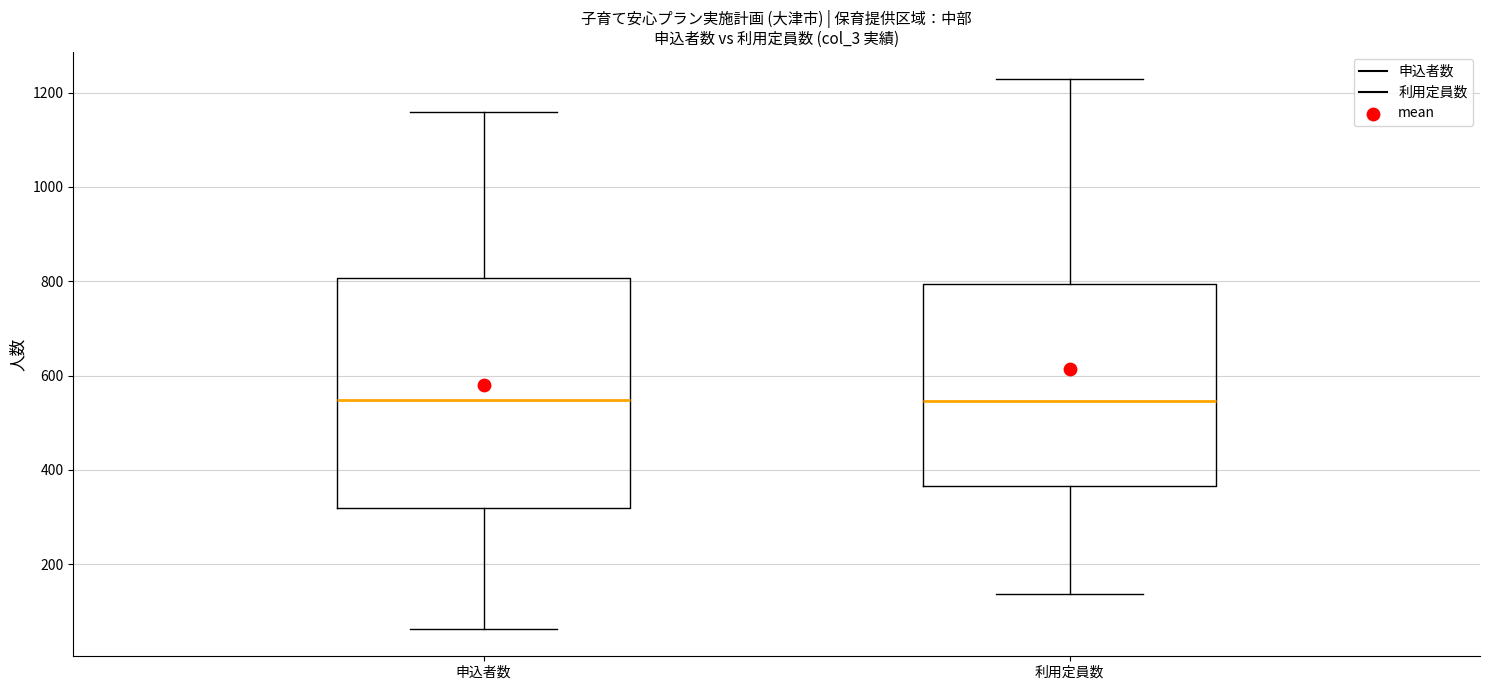

Reading left to right, read every box against the y-axis: the position of its median line, the range the box covers, and the ends of its whiskers. The values are not printed on the chart, so give them approximately, as read against the axis.

申込者数: median 540, box 320 to 800, whiskers 60 to 1160
利用定員数: median 540, box 360 to 800, whiskers 140 to 1220